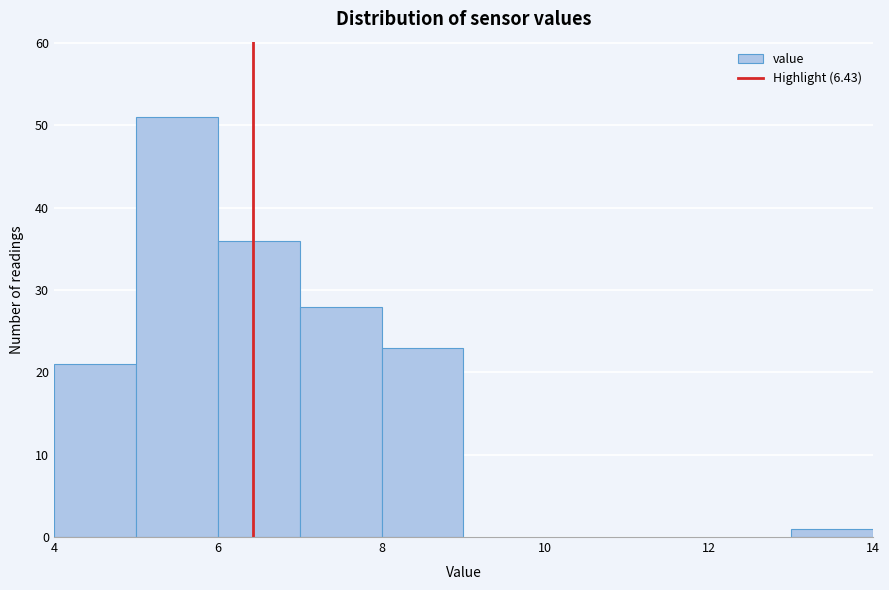

How tall is the bar that spans 5 to 6 on the x-axis? The values are not printed on the chart, so give them approximately, as read against the axis.

51